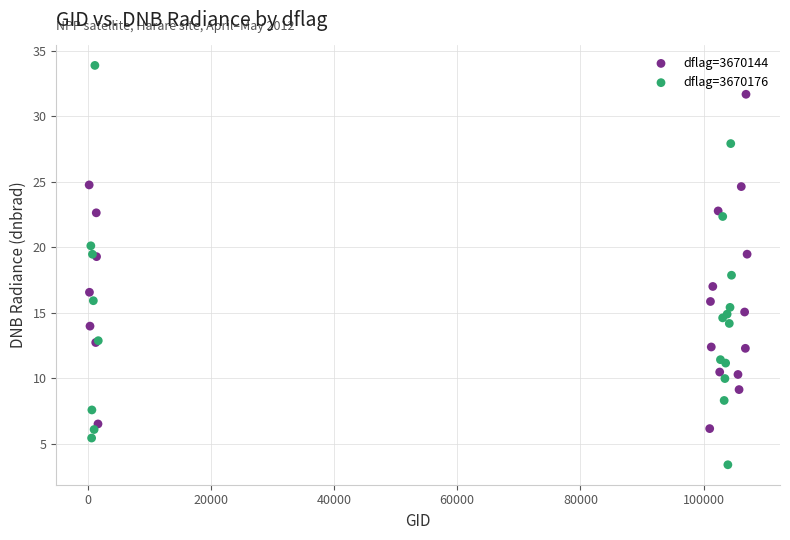

Which series contains the highest Y value?

dflag=3670176